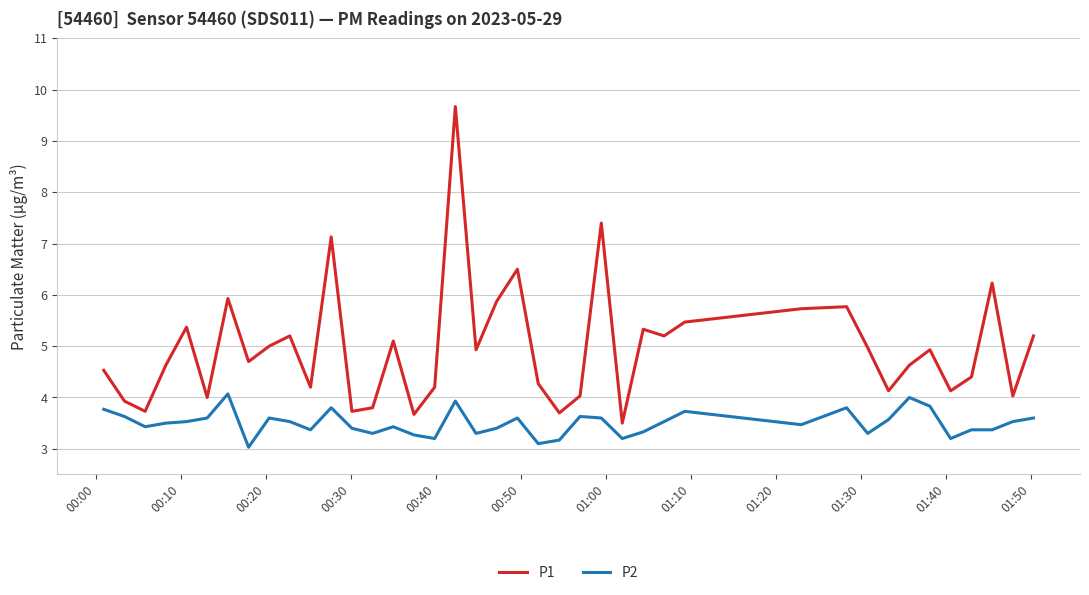

What is the difference between the maximum and minimum values in the P2 series?

1.0